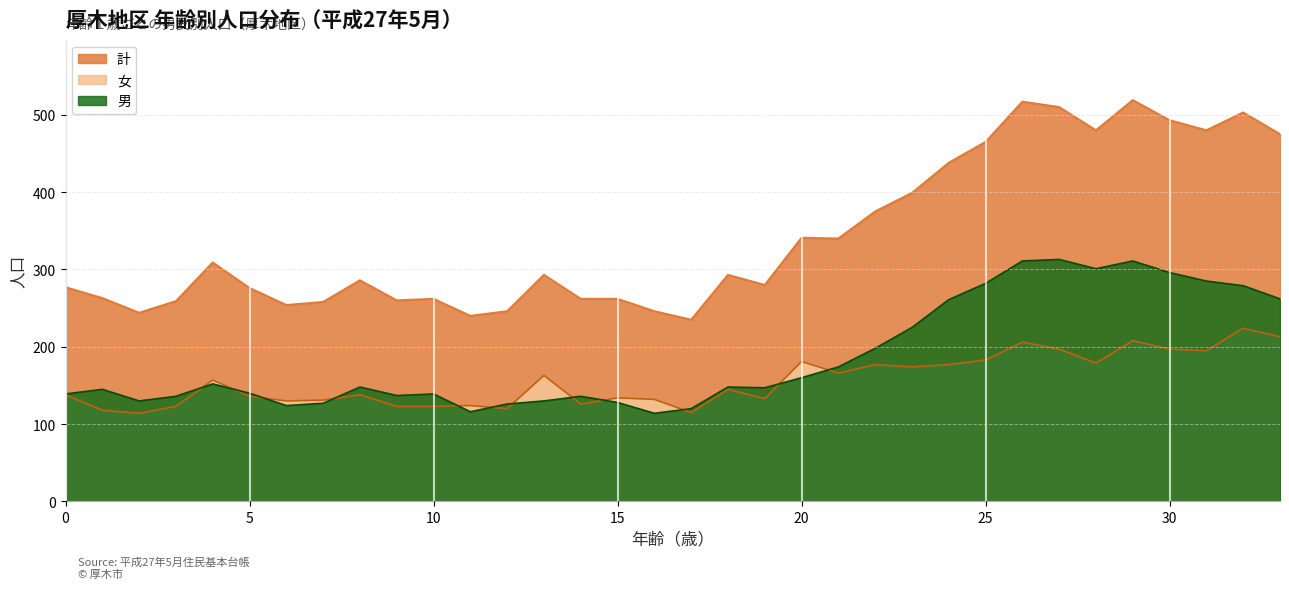

What is the value of the 計 point at the 20th from the left?

280